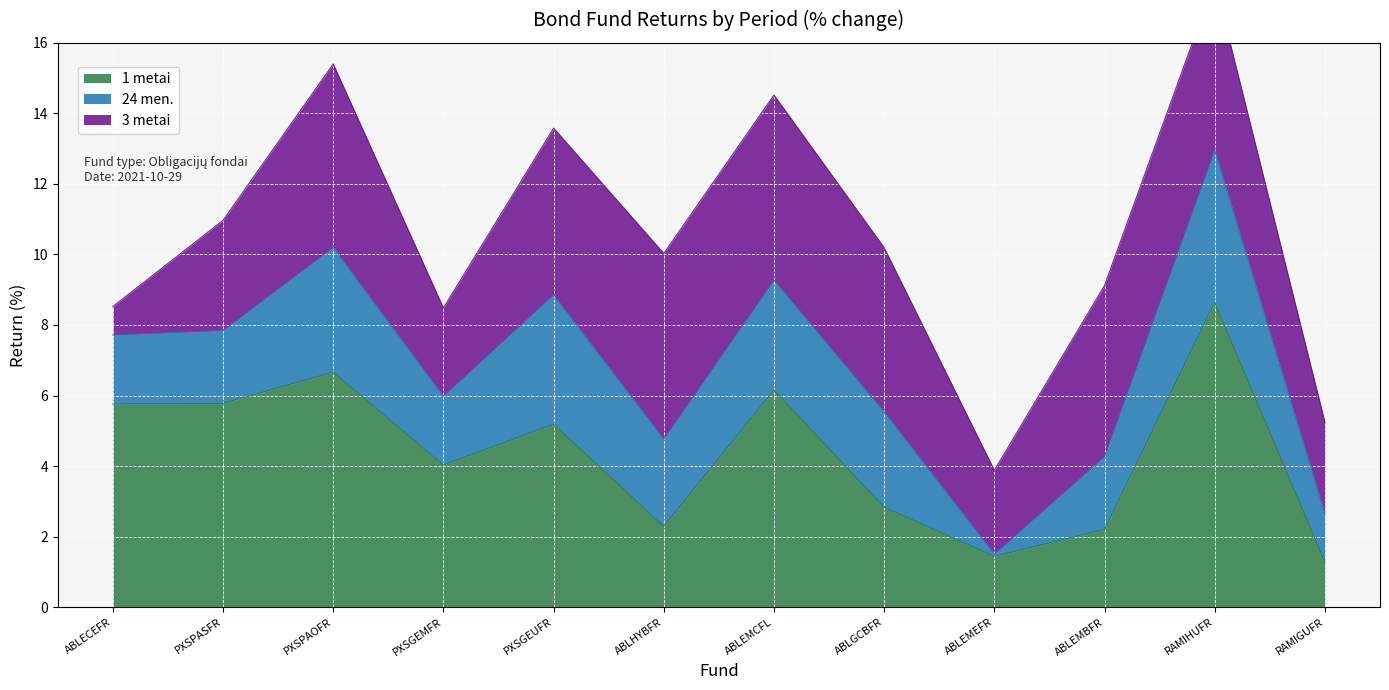

Rank the series at PXSGEMFR from lowest to highest value.

24 men., 3 metai, 1 metai